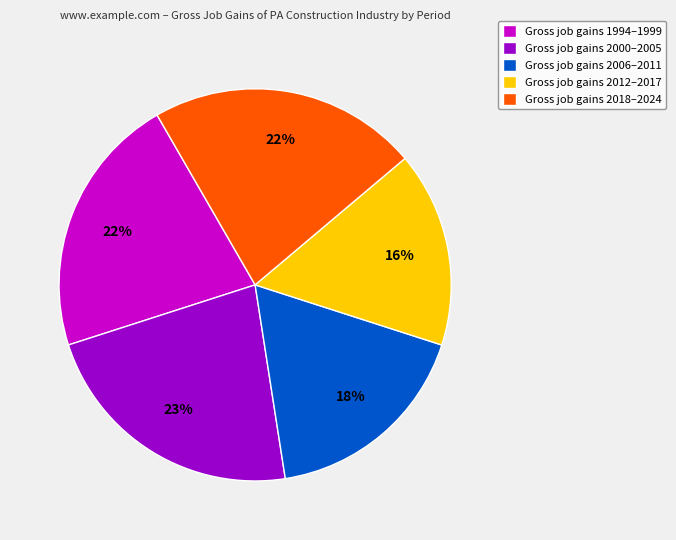

To the nearest percent, what is the average slice percentage?

20%